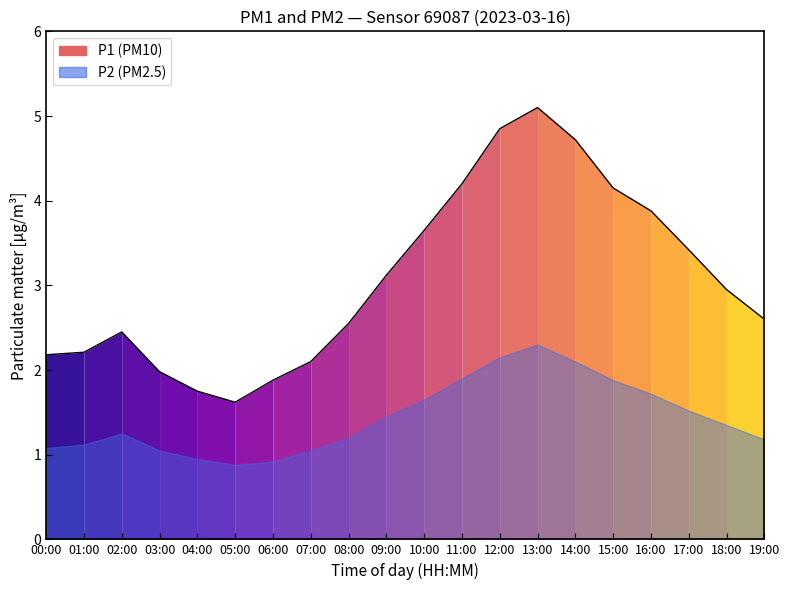

True or false: P1 and P2 intersect in this chart.

False